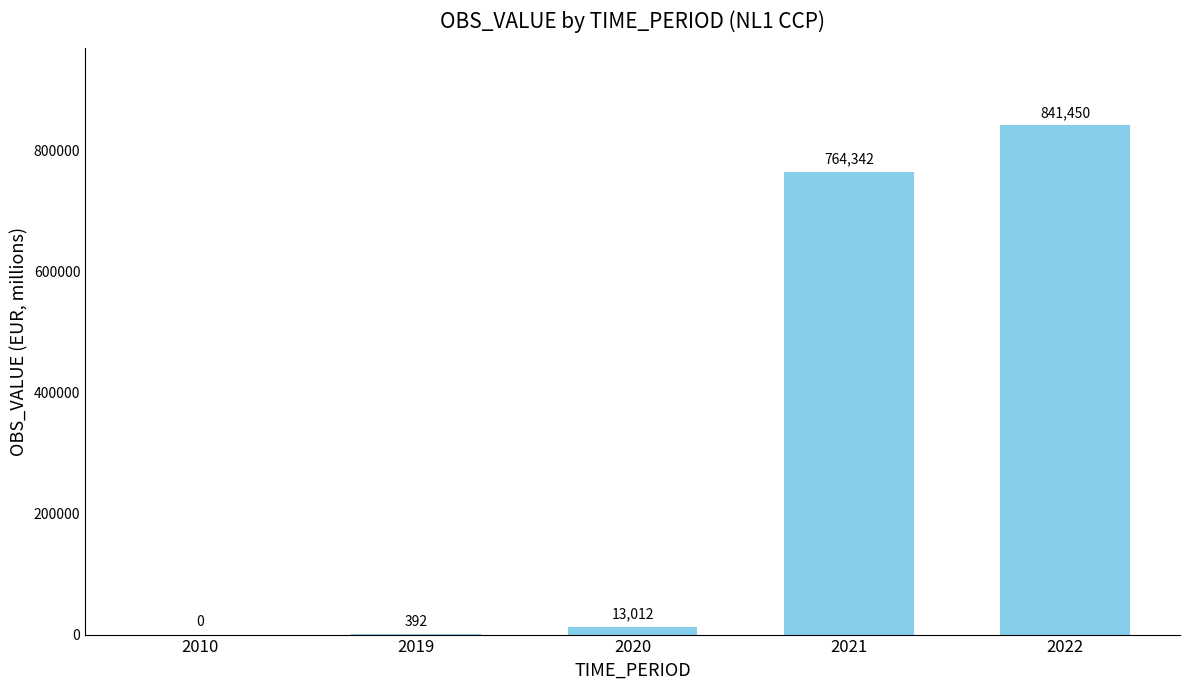

Which has a higher value, 2019 or 2021?

2021